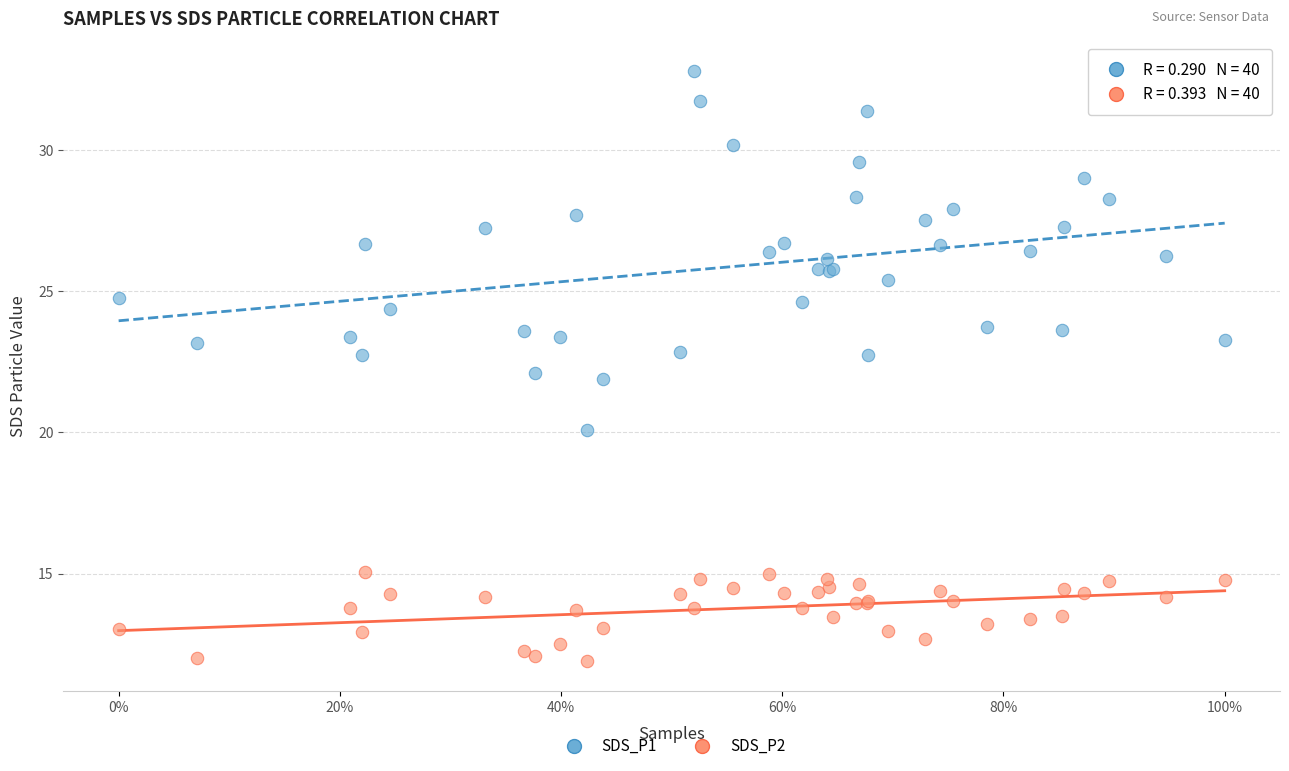

What is the X range (max minus min) for the scatter plot?

1.0